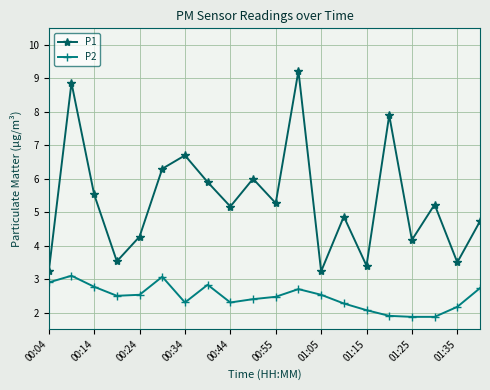

What is the sum of all P1 values?

107.0